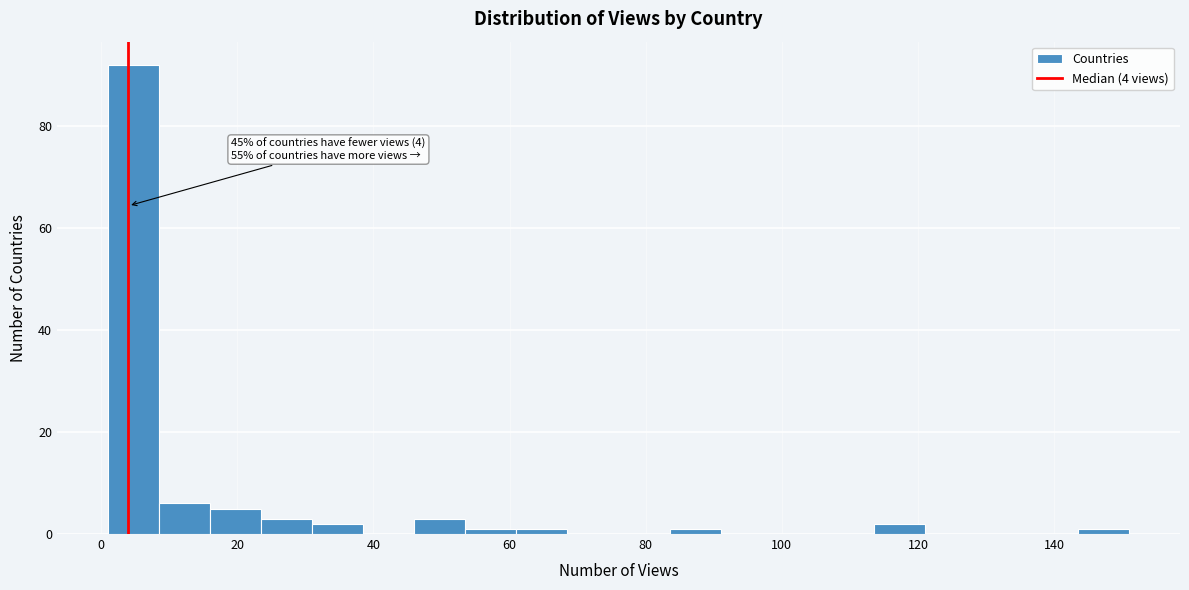

Read against the x-axis, roughly where is the centre of the tallest bar?

4